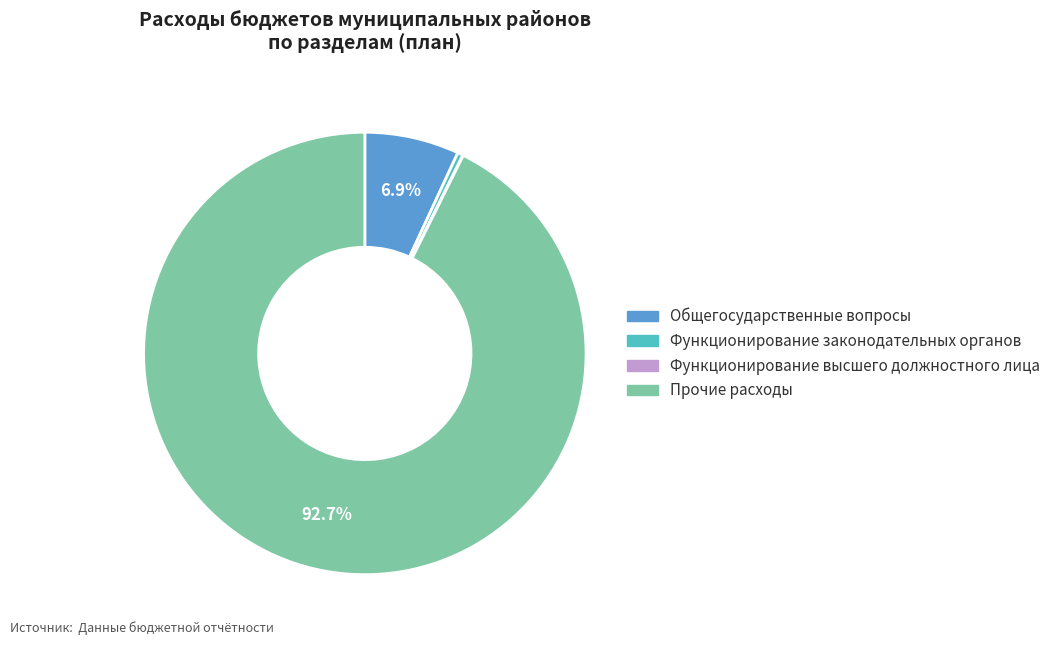

Between Прочие расходы and Функционирование законодательных органов, which is larger?

Прочие расходы